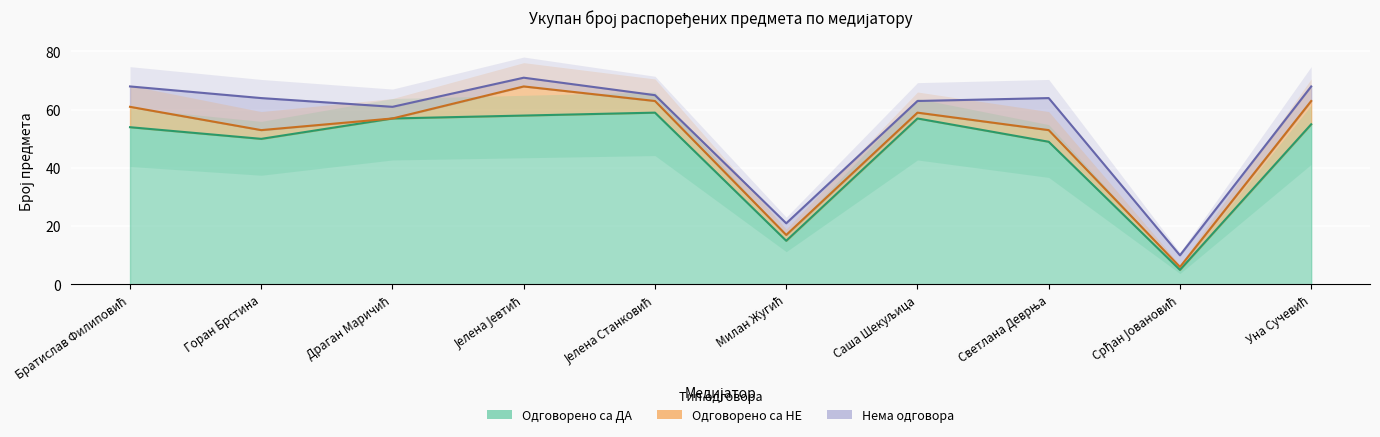

Reading right to left, transcribe all the data shown in this chart.

Одговорено са ДА: 55	5	49	57	15	59	58	57	50	54
Одговорено са НЕ: 8	1	4	2	2	4	10	0	3	7
Нема одговора: 5	4	11	4	4	2	3	4	11	7